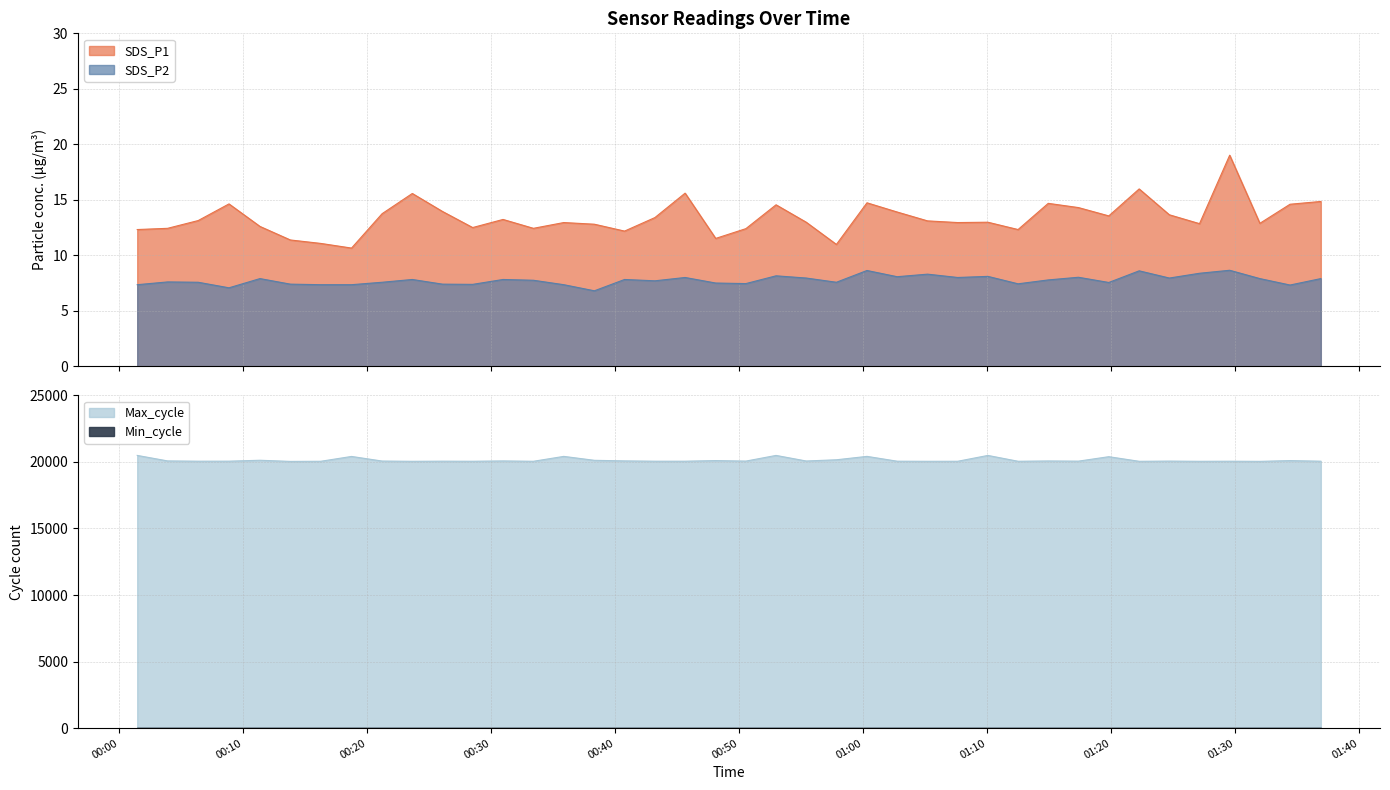

What position from the right is 2022/03/12 00:40:45?

24